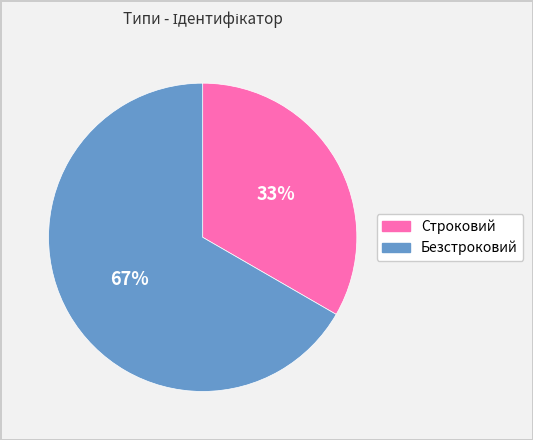

Do Строковий and Безстроковий together represent more than half of the pie?

Yes